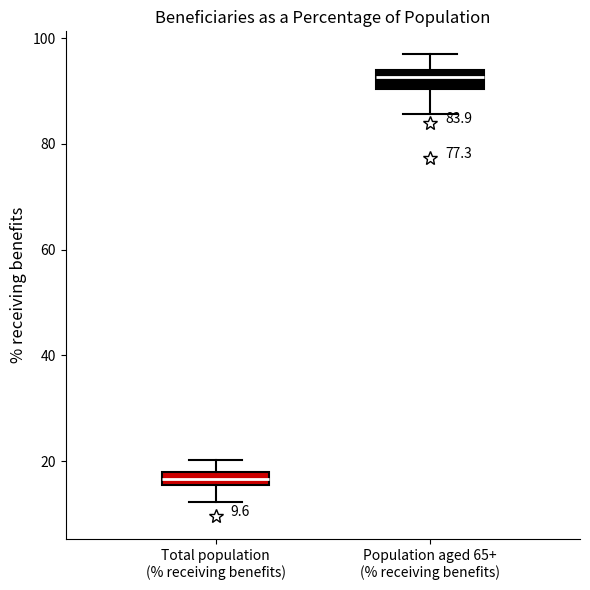

Which box's median line is the highest?

Population aged 65+ (% receiving benefits)